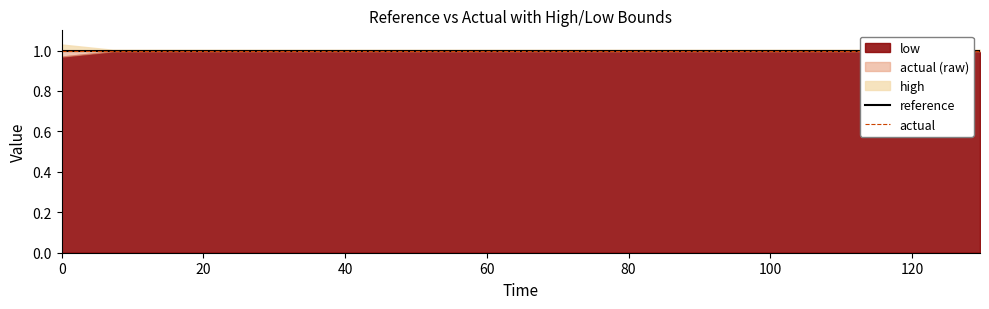

Reading right to left, transcribe all the data shown in this chart.

low: 1.0	1.0	1.0	1.0	1.0	1.0	1.0	1.0	1.0	1.0	1.0	1.0	1.0	1.0	1.0	1.0	1.0	1.0	1.0
actual: 1.0	1.0	1.0	1.0	1.0	1.0	1.0	1.0	1.0	1.0	1.0	1.0	1.0	1.0	1.0	1.0	1.0	1.0	1.0
high: 1.0	1.0	1.0	1.0	1.0	1.0	1.0	1.0	1.0	1.0	1.0	1.0	1.0	1.0	1.0	1.0	1.0	1.0	1.0
reference: 1.0	1.0	1.0	1.0	1.0	1.0	1.0	1.0	1.0	1.0	1.0	1.0	1.0	1.0	1.0	1.0	1.0	1.0	1.0
actual (raw): 1.0	1.0	1.0	1.0	1.0	1.0	1.0	1.0	1.0	1.0	1.0	1.0	1.0	1.0	1.0	1.0	1.0	1.0	1.0